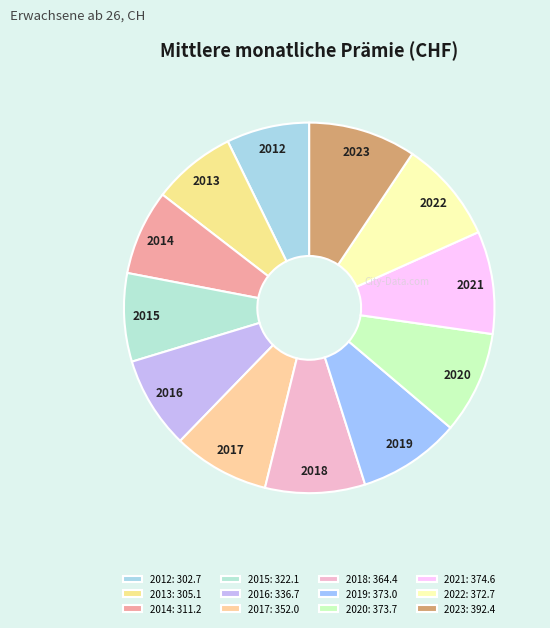

What is the ratio of the value at 2019 to the value at 2013?

1.2